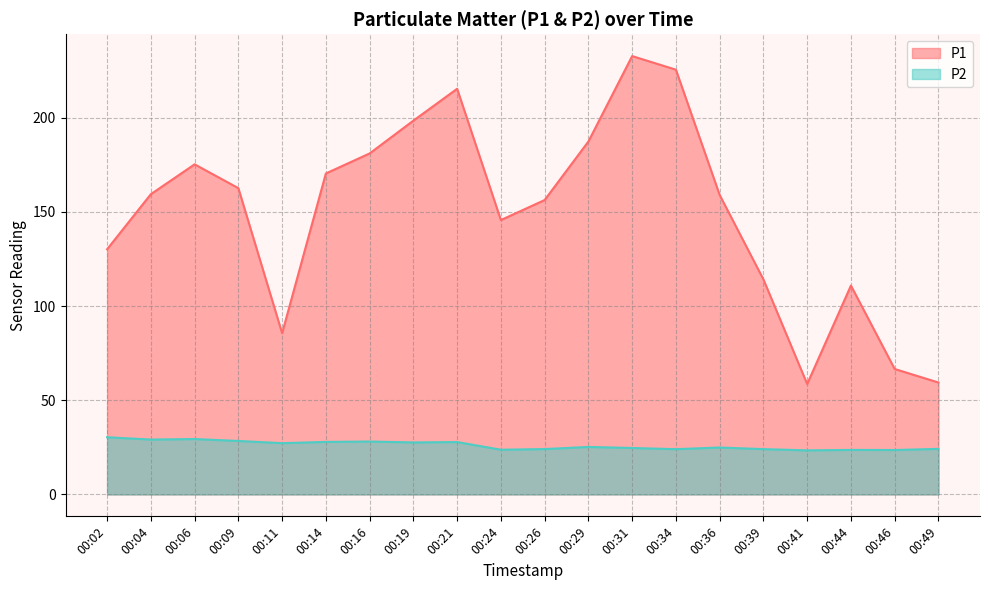

True or false: P2 and P1 intersect in this chart.

False